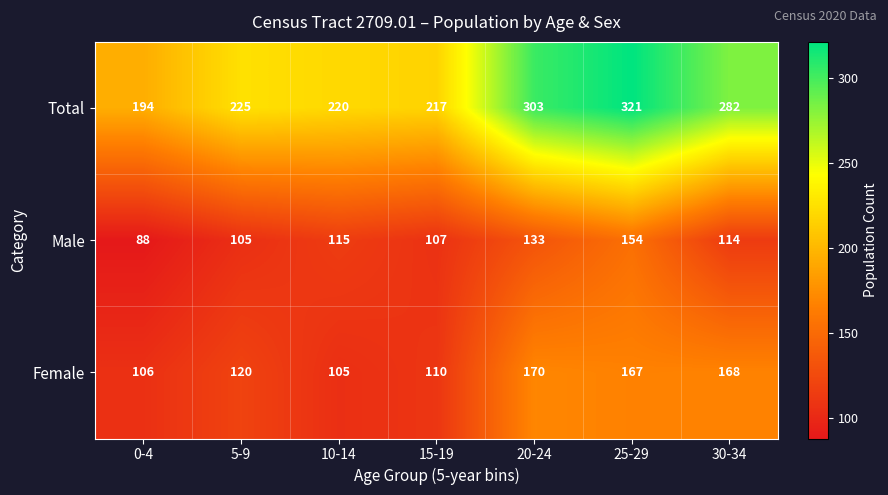

Between 15-19 and 30-34, which series saw the biggest shift?

Total